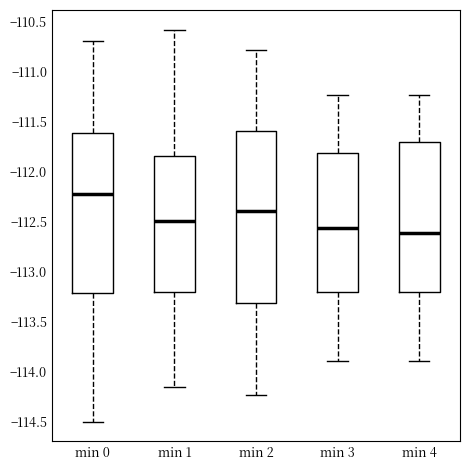

Reading left to right, read every box against the y-axis: the position of its median line, the range the box covers, and the ends of its whiskers. The values are not printed on the chart, so give them approximately, as read against the axis.

min 0: median -112.25, box -113.20 to -111.60, whiskers -114.50 to -110.70
min 1: median -112.50, box -113.20 to -111.85, whiskers -114.15 to -110.60
min 2: median -112.40, box -113.30 to -111.60, whiskers -114.25 to -110.80
min 3: median -112.55, box -113.20 to -111.80, whiskers -113.90 to -111.25
min 4: median -112.60, box -113.20 to -111.70, whiskers -113.90 to -111.25